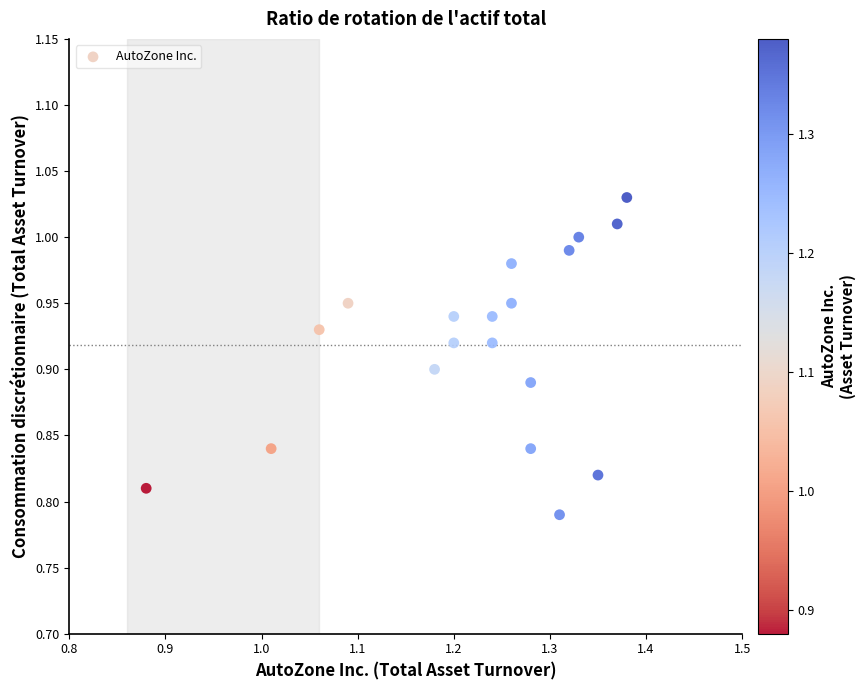

What is the range of X values (max minus min)?

0.5